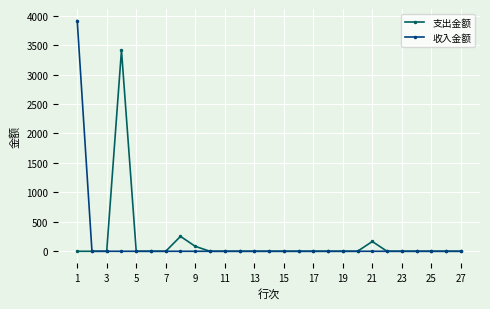

What is the maximum value for 收入金额?

3917.7